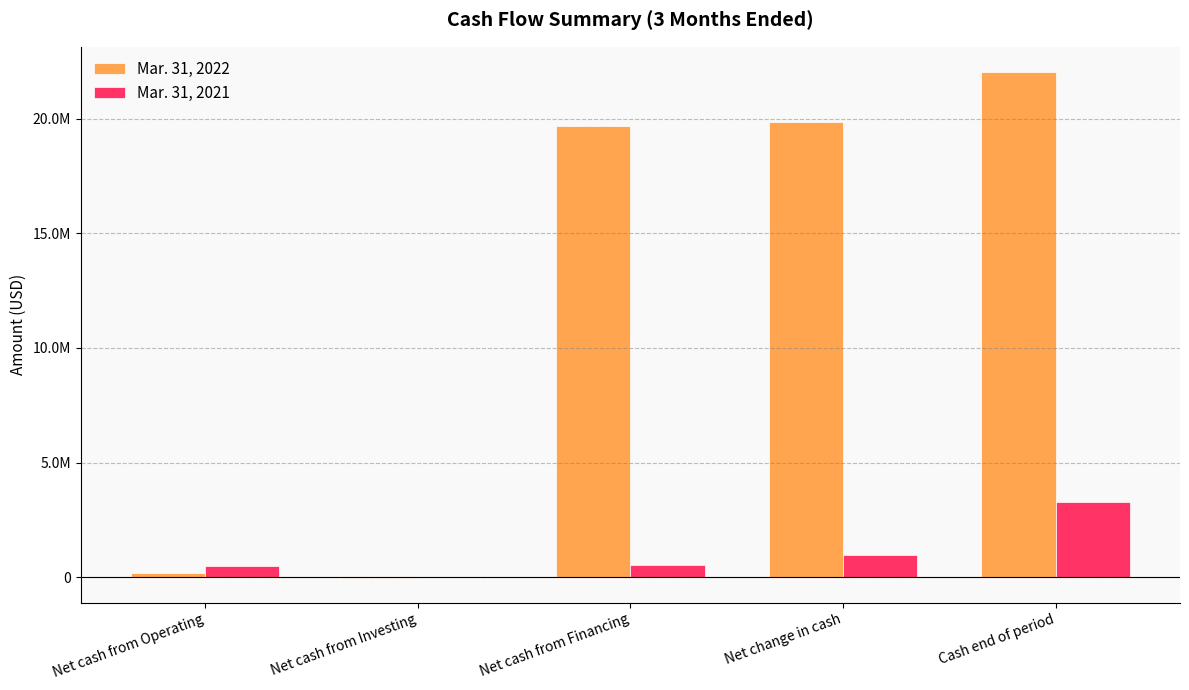

What is the label of the 4th bar from the right?

Net cash from Investing